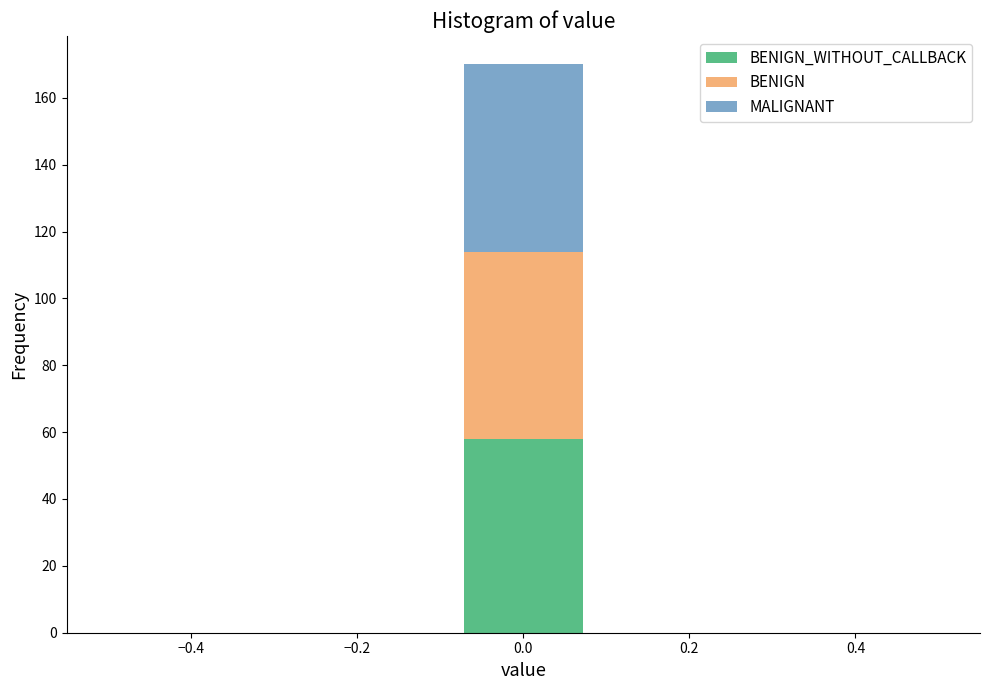

Reading left to right, transcribe this chart: for each stacked bar, give the range it covers on the x-axis and its total height. Neither the bar edges nor the heights are printed on the chart, so give them approximately, as read against the axes.

-0.50 to -0.36: 0
-0.36 to -0.22: 0
-0.22 to -0.08: 0
-0.08 to 0.08: 170
0.08 to 0.22: 0
0.22 to 0.36: 0
0.36 to 0.50: 0